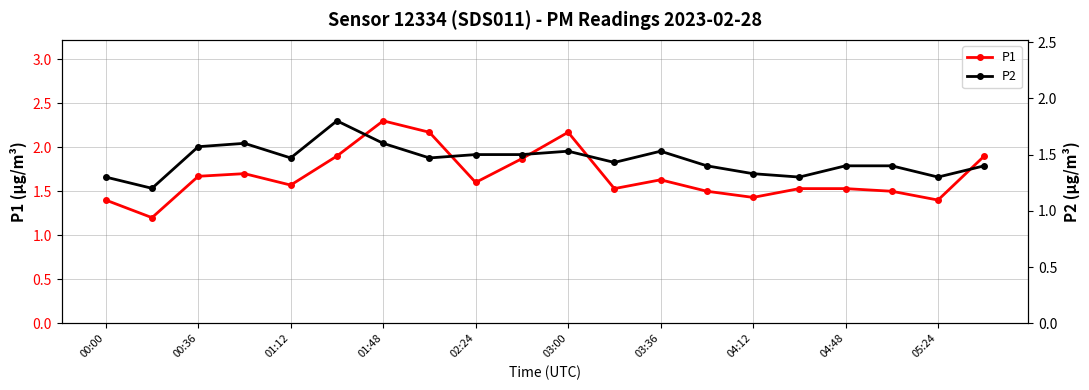

What are all the series names shown in the legend?

P1, P2